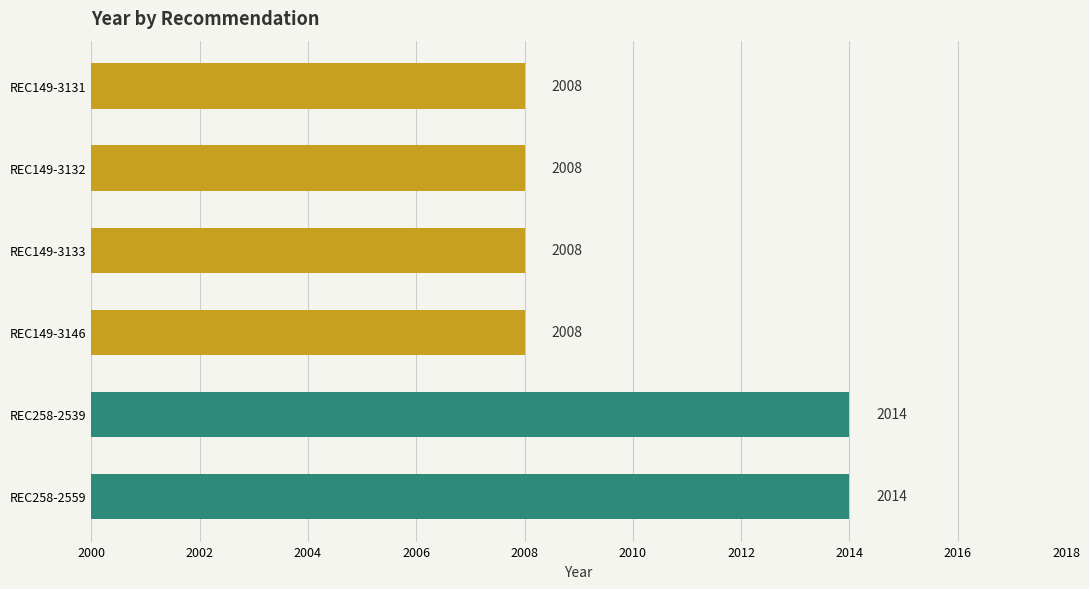

What is the ratio of the value at REC149-3132 to the value at REC149-3146?

1.0